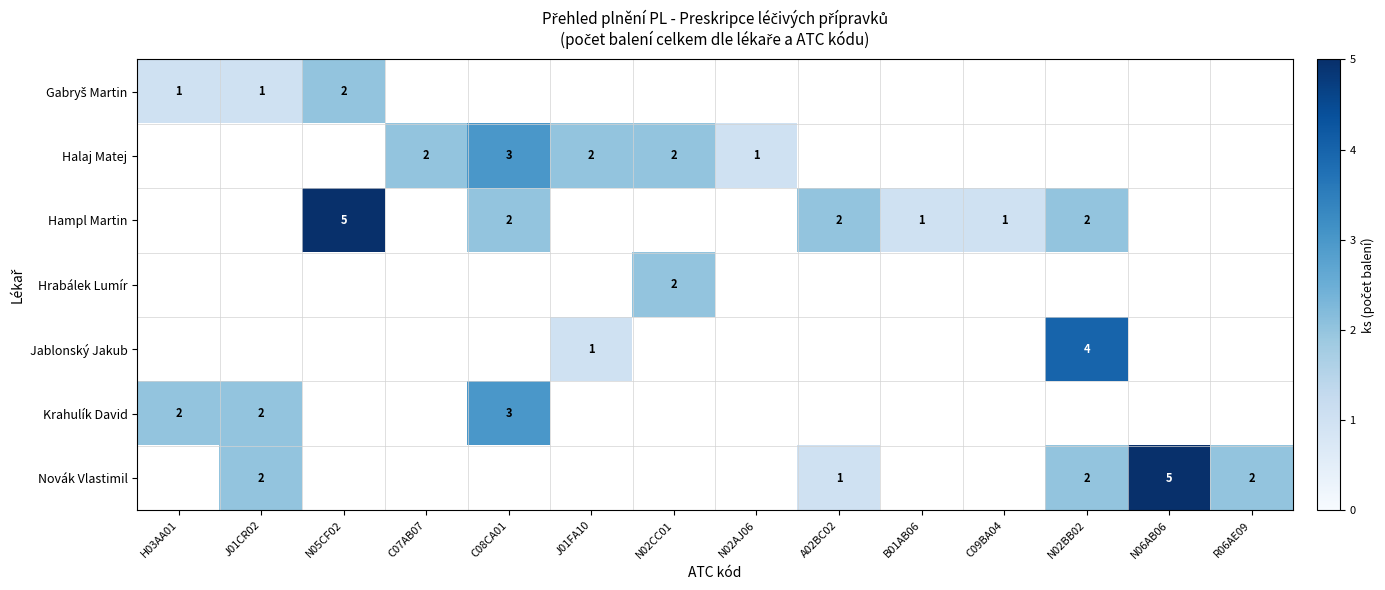

Is it true that Novák Vlastimil equals 2 at R06AE09?

True